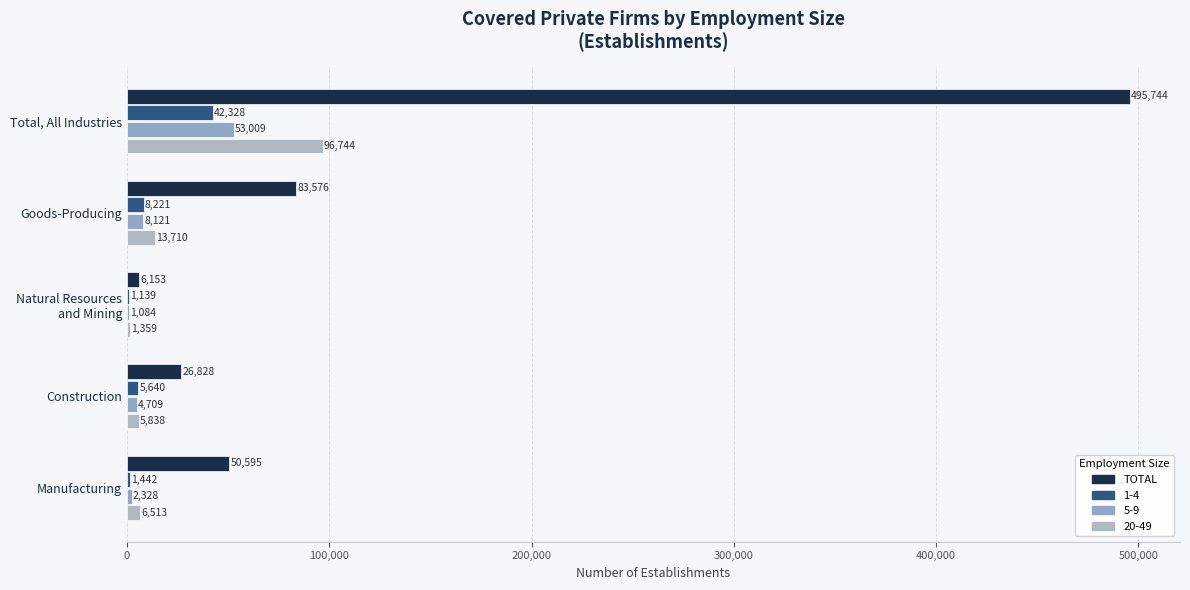

Count the number of data series in this chart.

4